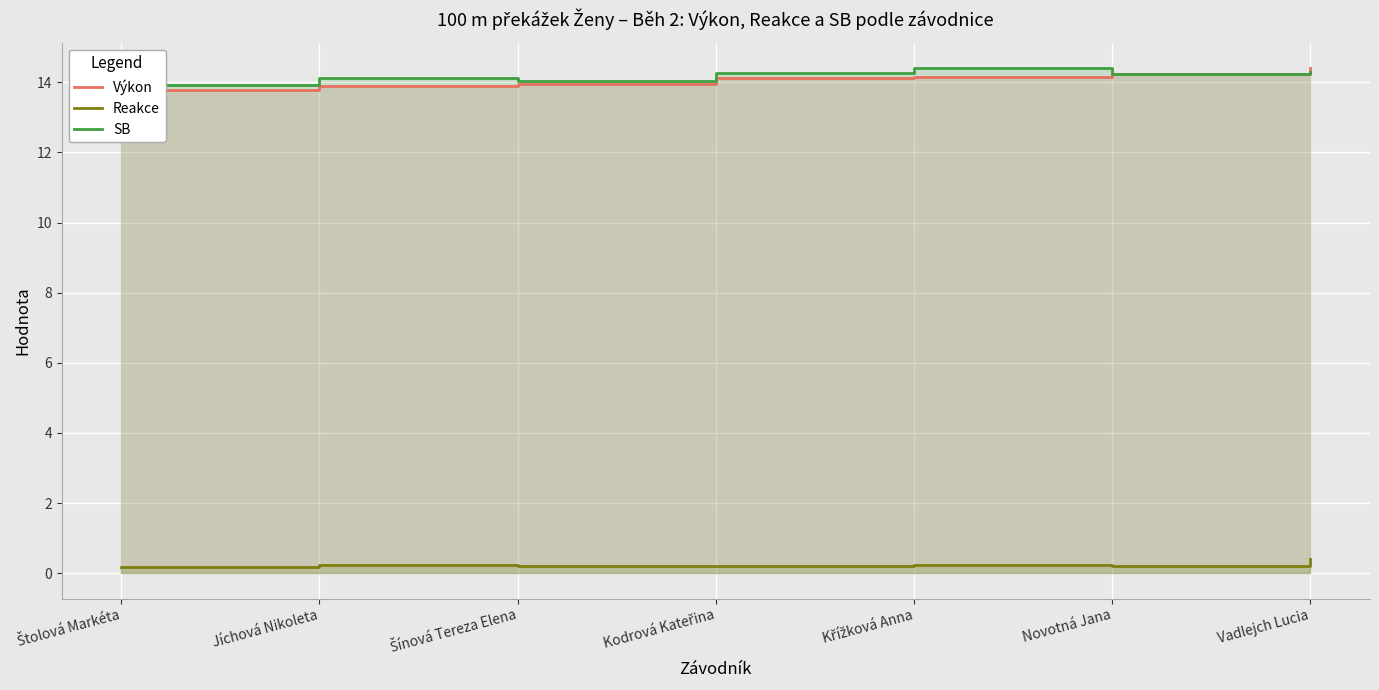

Where is the first local minimum for SB?

Šínová Tereza Elena